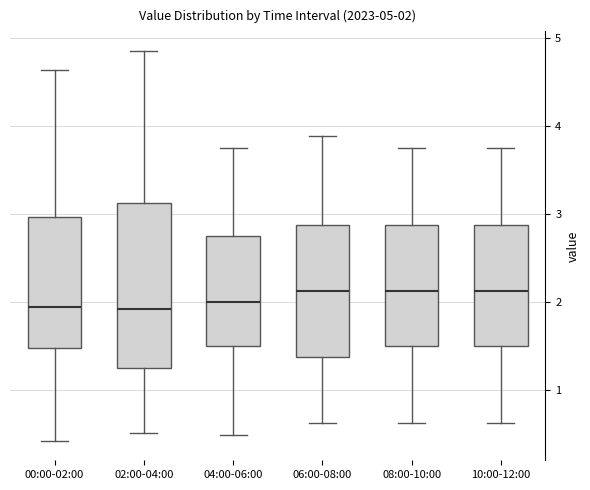

Comparing the boxes themselves (not the whiskers), which one is the tallest?

02:00-04:00